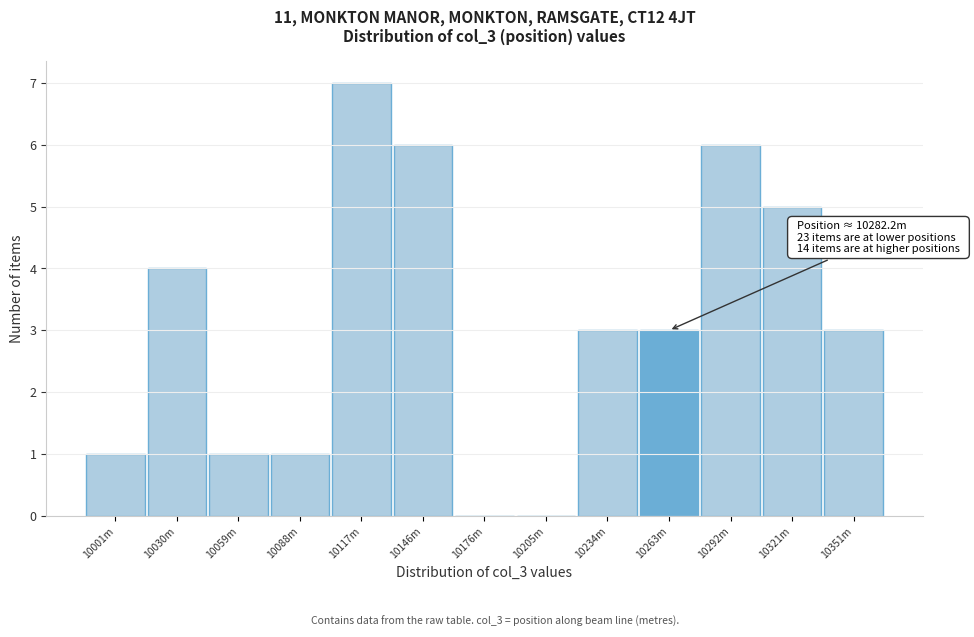

Reading left to right, extract all data points from this chart.

10001m=1	10030m=4	10059m=1	10088m=1	10117m=7	10146m=6	10176m=0	10205m=0	10234m=3	10263m=3	10292m=6	10321m=5	10351m=3